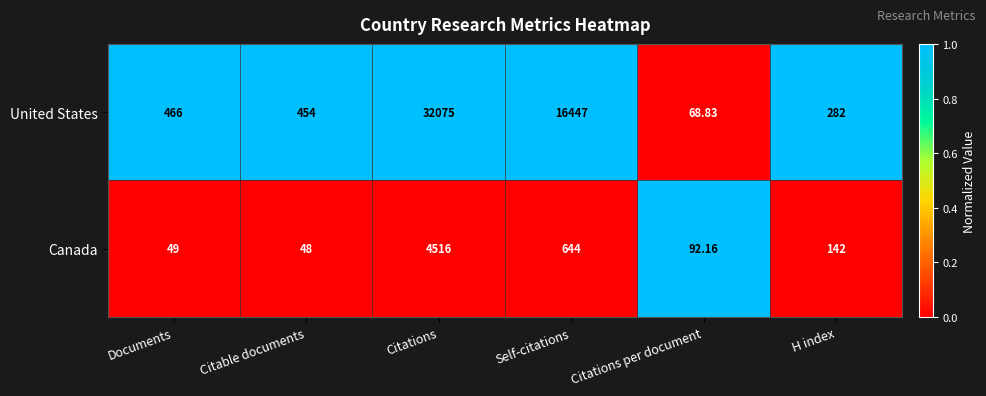

Is the value of Canada at Self-citations greater than the value of United States at Citations per document?

Yes